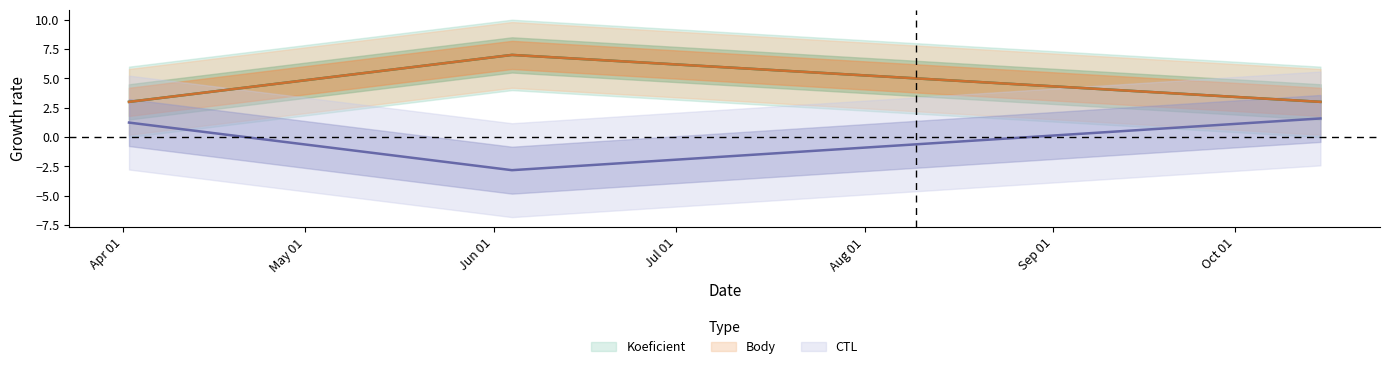

Reading left to right, list all the values displayed in this chart.

Koeficient: 2016-04-02=3.0	2016-06-04=7.0	2016-10-15=3.0
Body: 2016-04-02=3.0	2016-06-04=7.0	2016-10-15=3.0
CTL_norm: 2016-04-02=1.2	2016-06-04=-2.8	2016-10-15=1.6